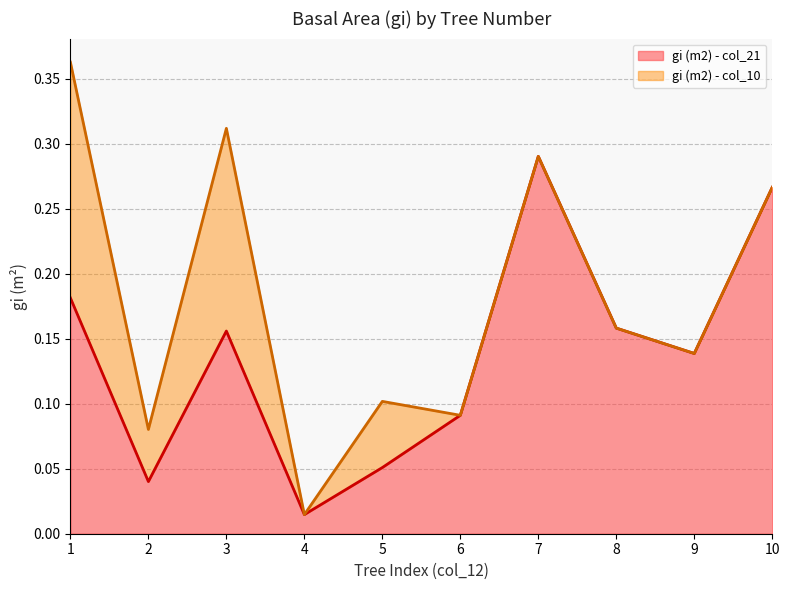

At which category does the chart reach its minimum across all series?

4